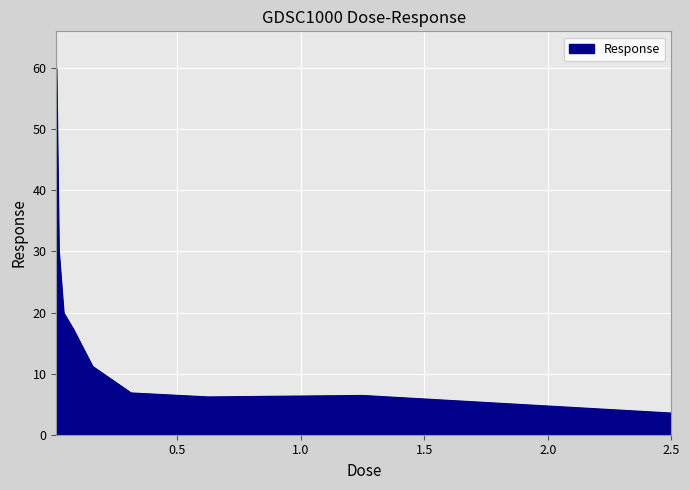

What is the difference between the maximum and minimum values?

56.5